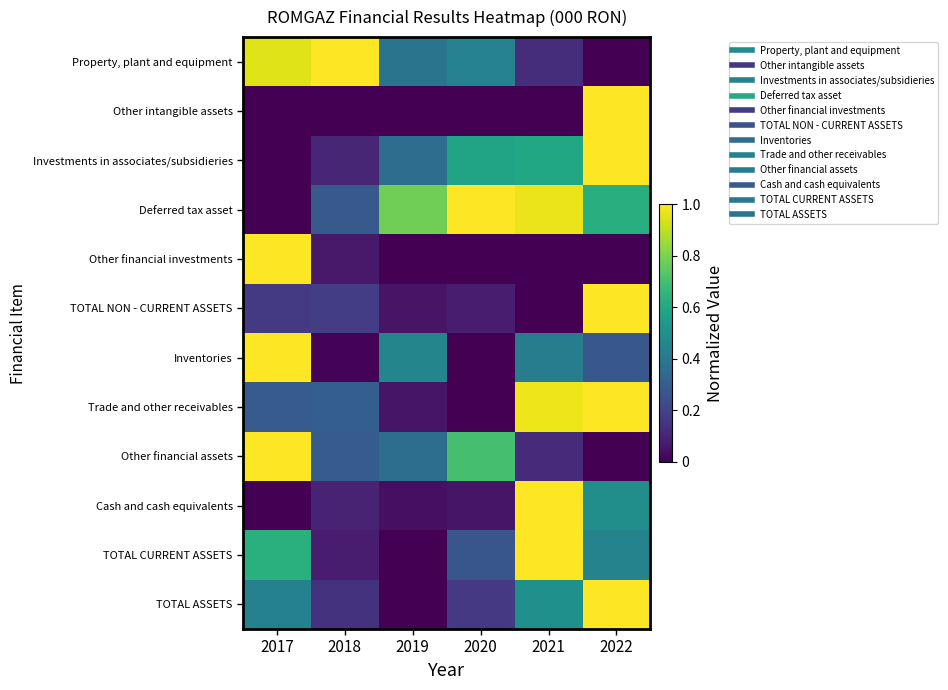

Which has a higher value, 2017 or 2019?

2017